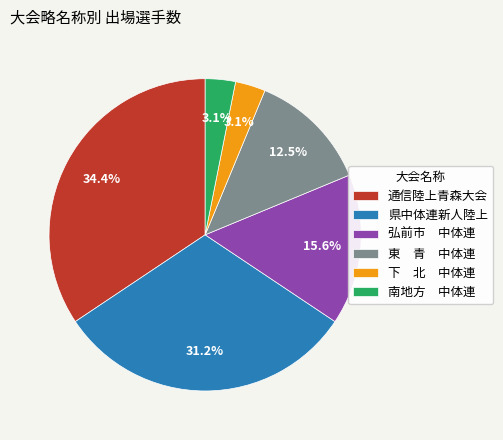

Which category has the biggest portion of the pie?

通信陸上青森大会